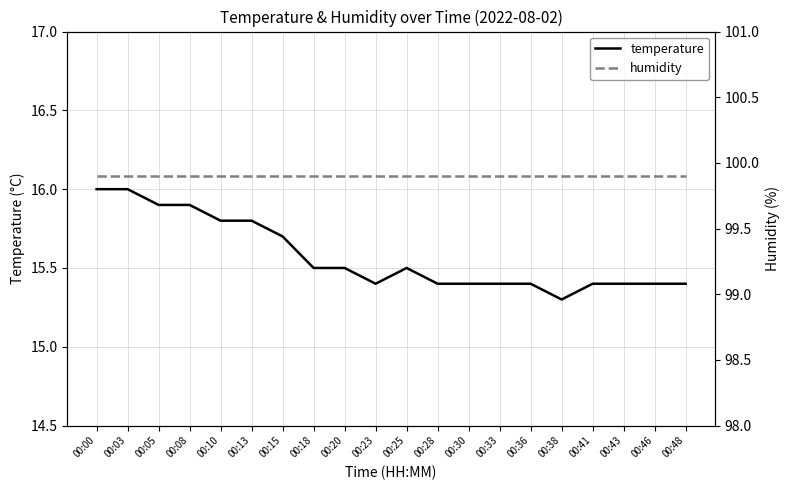

Read the humidity value at 00:20.

99.9